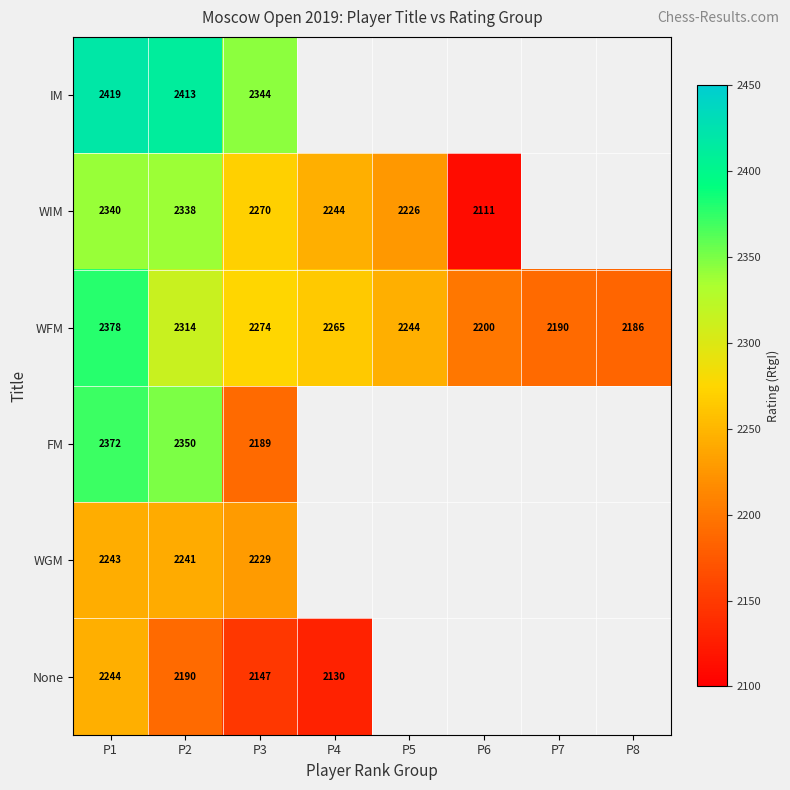

What is the sum of all WFM values?

18051